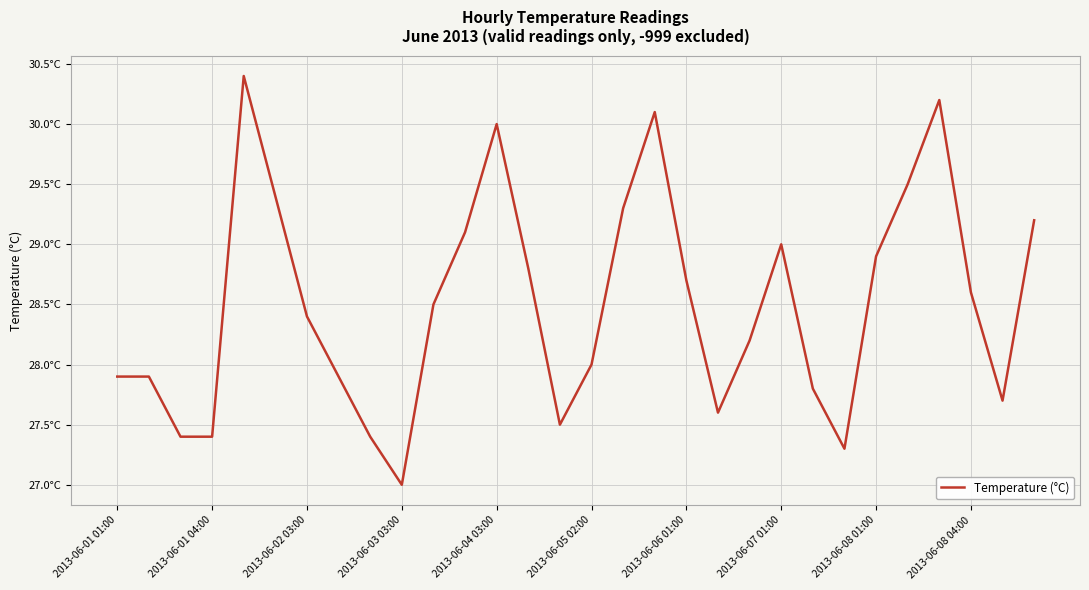

What is the value of the 16th point from the left?

28.0